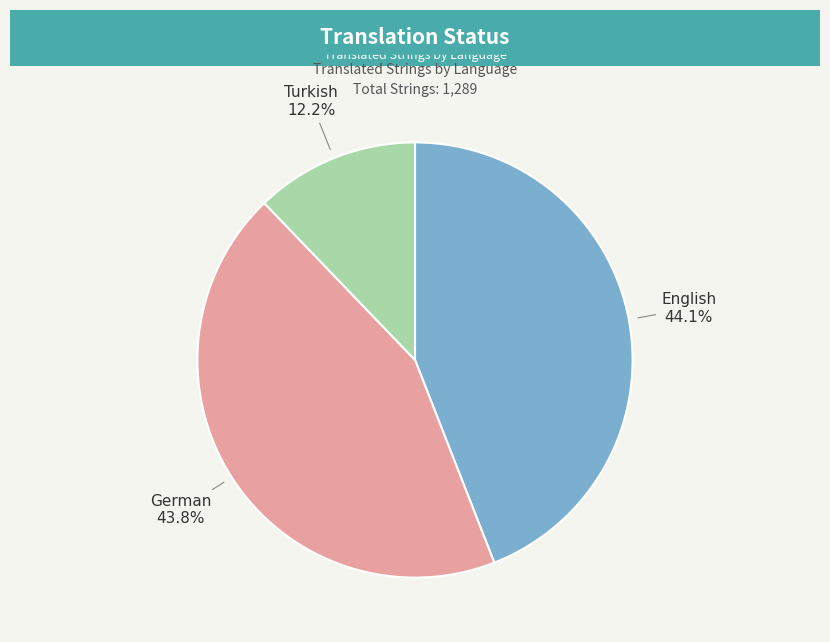

Is there a majority slice in this chart?

No